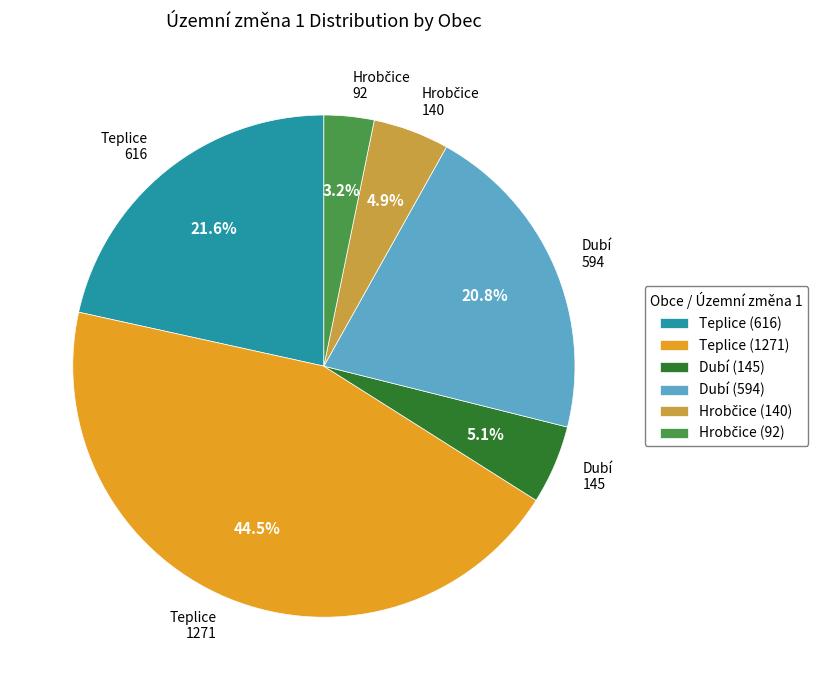

What percentage is NOT represented by Dubí 145?

94.9%